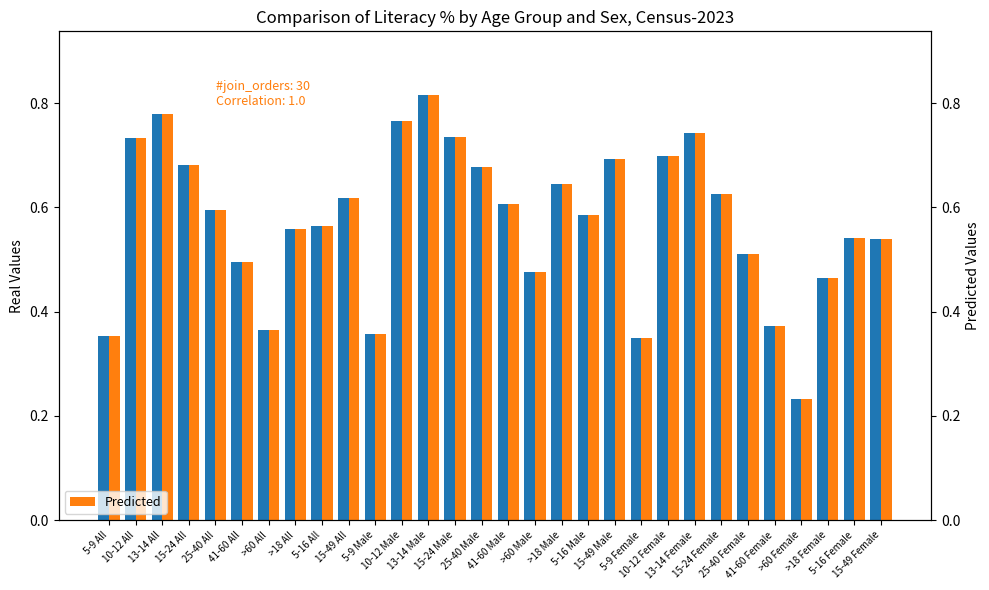

What position from the left is 5-16 Female?

29